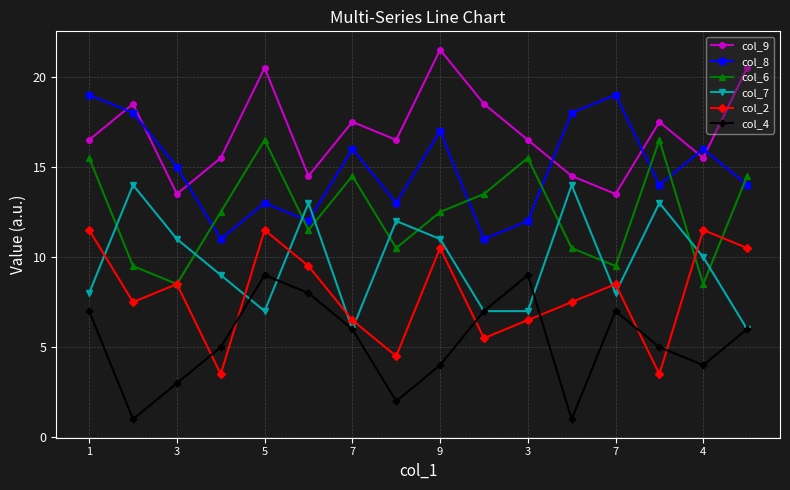

What is the average value of the col_6 series?

12.5